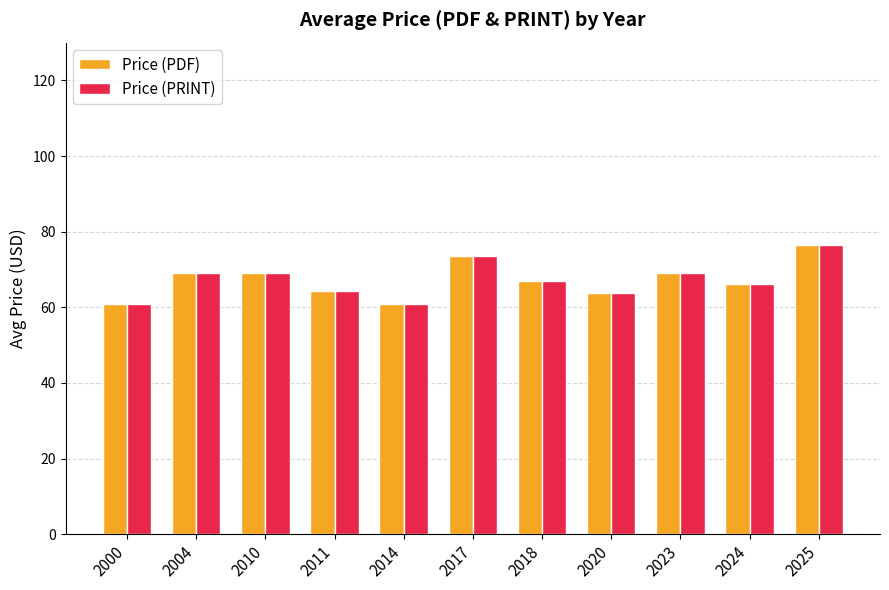

Is it true that Price (PRINT) equals 88.4 at 2000?

False